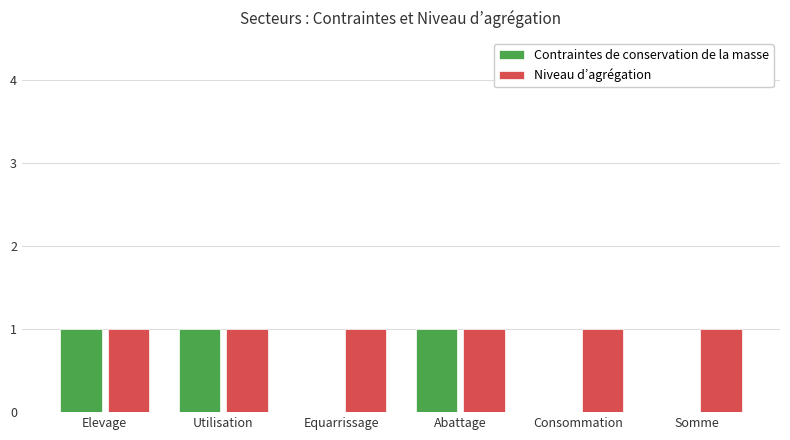

True or false: Niveau d’agrégation has a value of 1 at Utilisation.

True